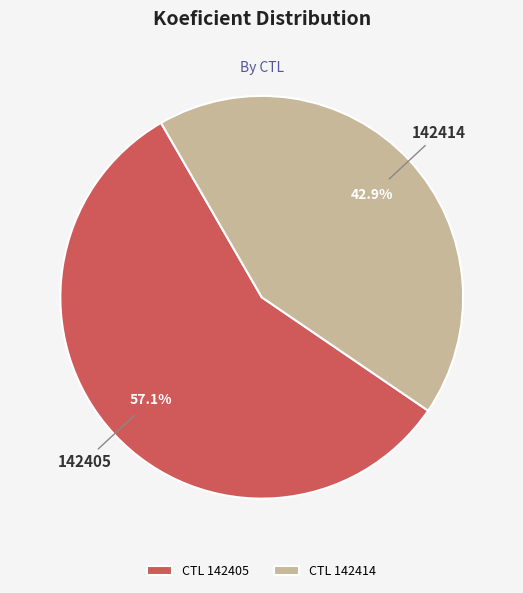

To the nearest percent, what percentage of the pie is 142405?

57%